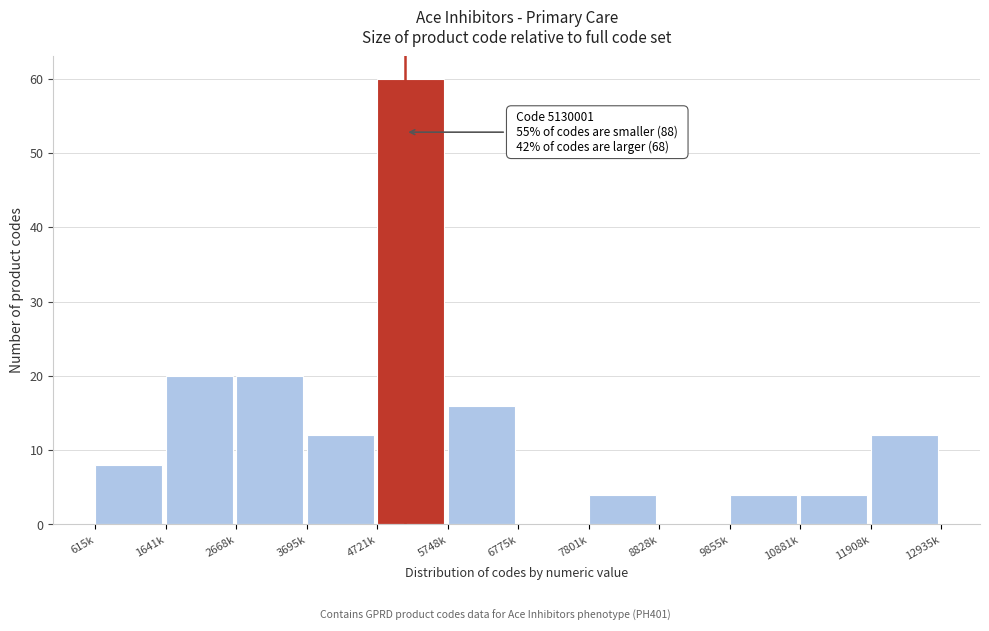

Reading left to right, list all the values displayed in this chart.

615k=8	1641k=20	2668k=20	3695k=12	4721k=60	5748k=16	6775k=0	7801k=4	8828k=0	9855k=4	10881k=4	11908k=12